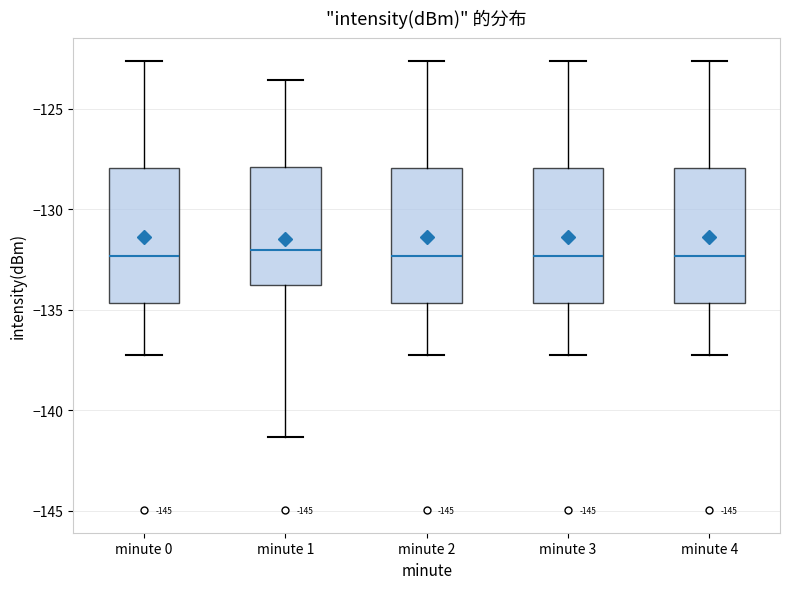

Where does the lower whisker of the box for minute 2 end on the y-axis? The values are not printed on the chart, so give them approximately, as read against the axis.

-137.0